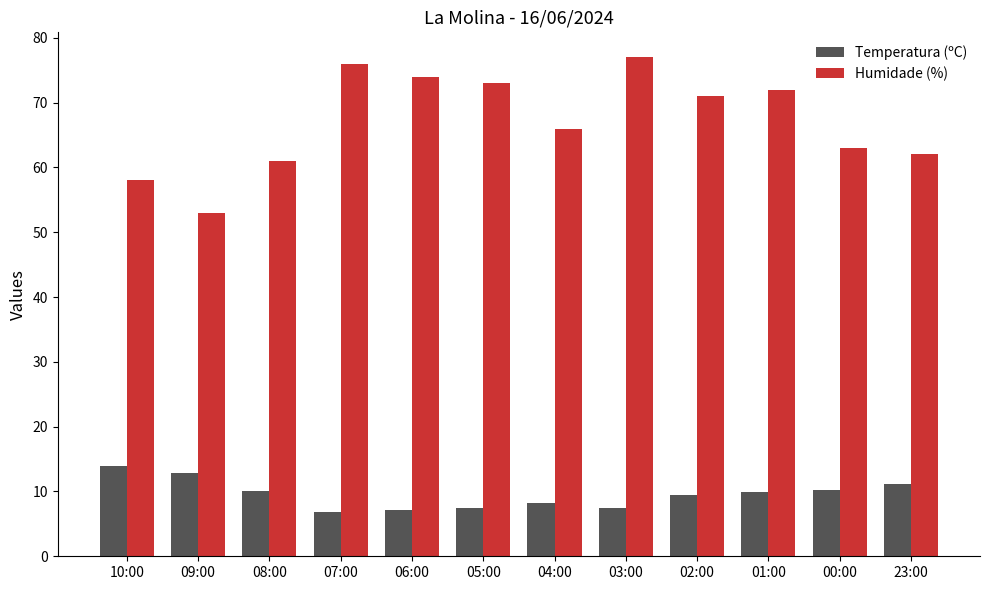

The value of Humidade (%) at 08:00 is 61.0. True or false?

True